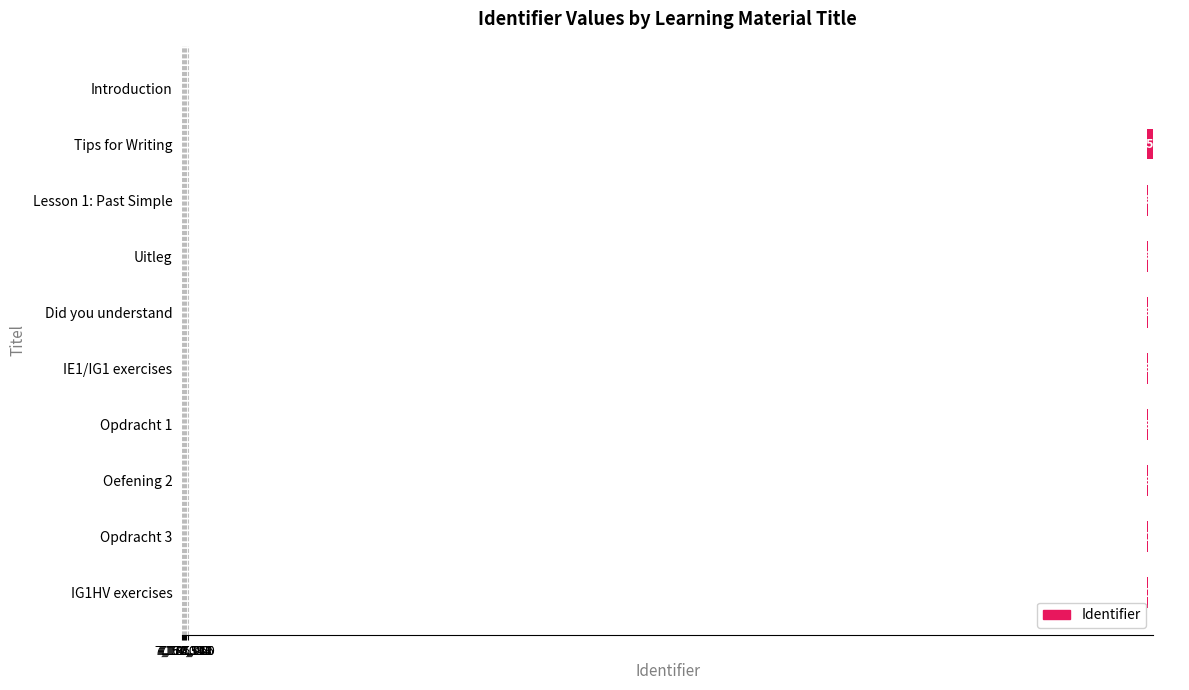

Reading left to right, extract all data points from this chart.

0	41169	5107	5108	5114	5889	5890	5918	6679	5921